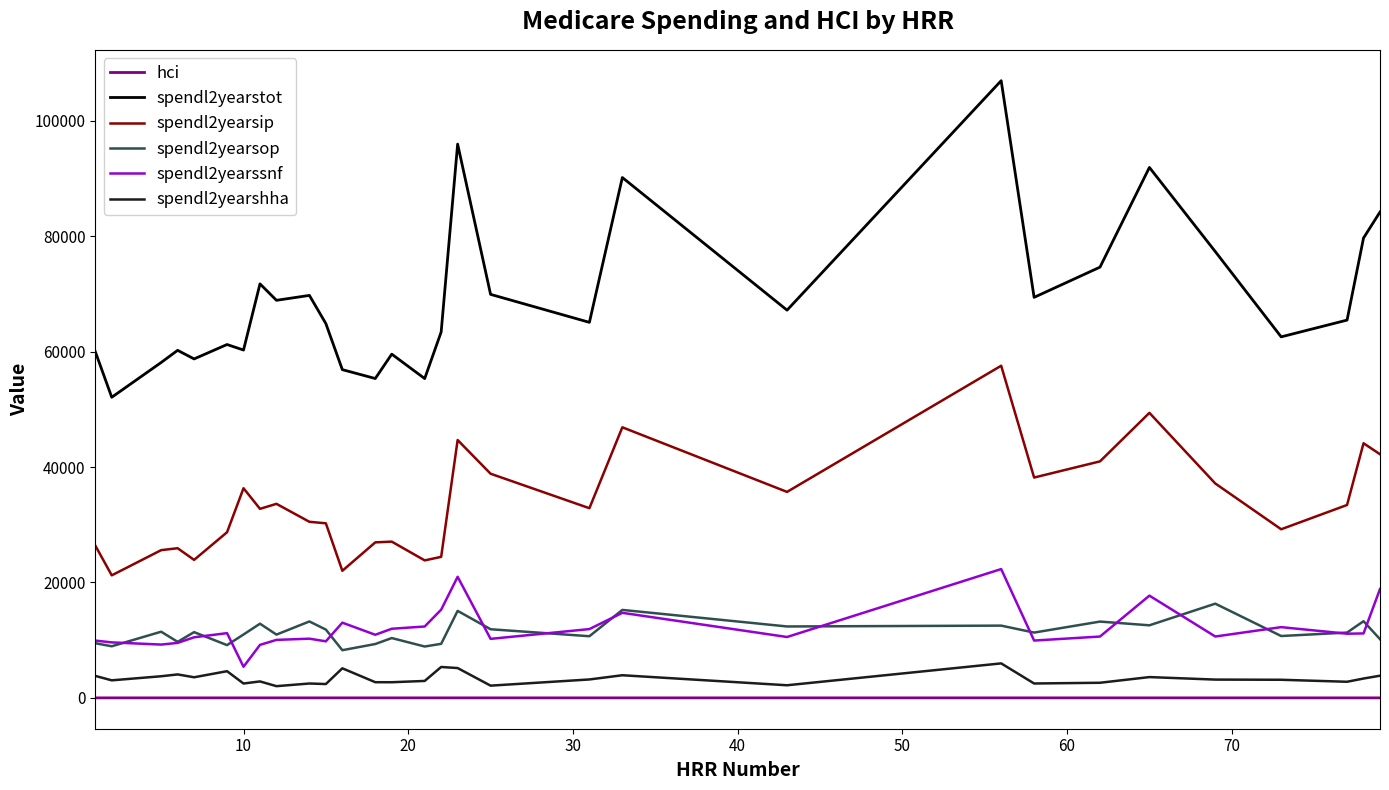

True or false: spendl2yearsop and hci cross at least once.

False